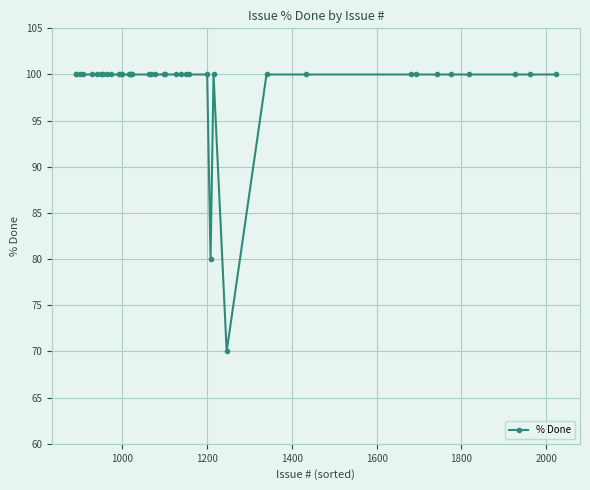

What is the value of the 40th point from the left?

100